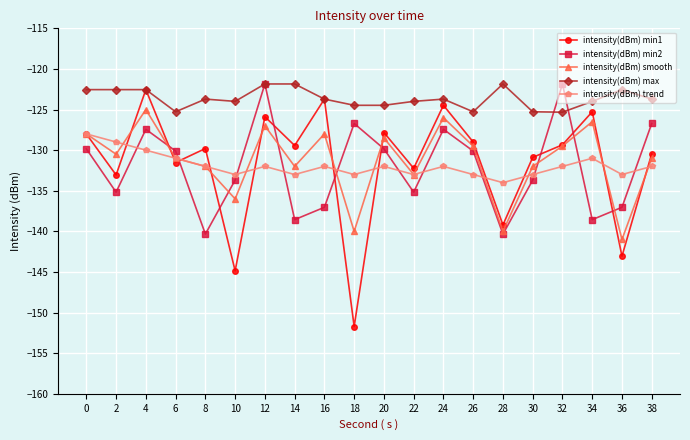

What is the value of the intensity(dBm) min2 point at the 2nd from the left?

-135.2